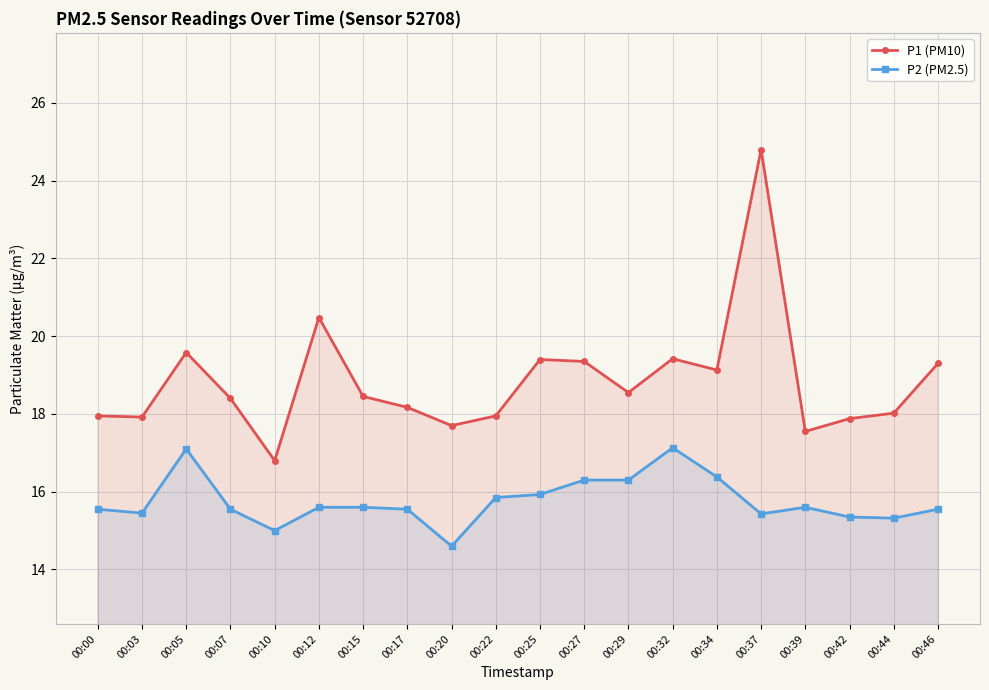

The value of P1 (PM10) at 00:17 is 18.2. True or false?

True